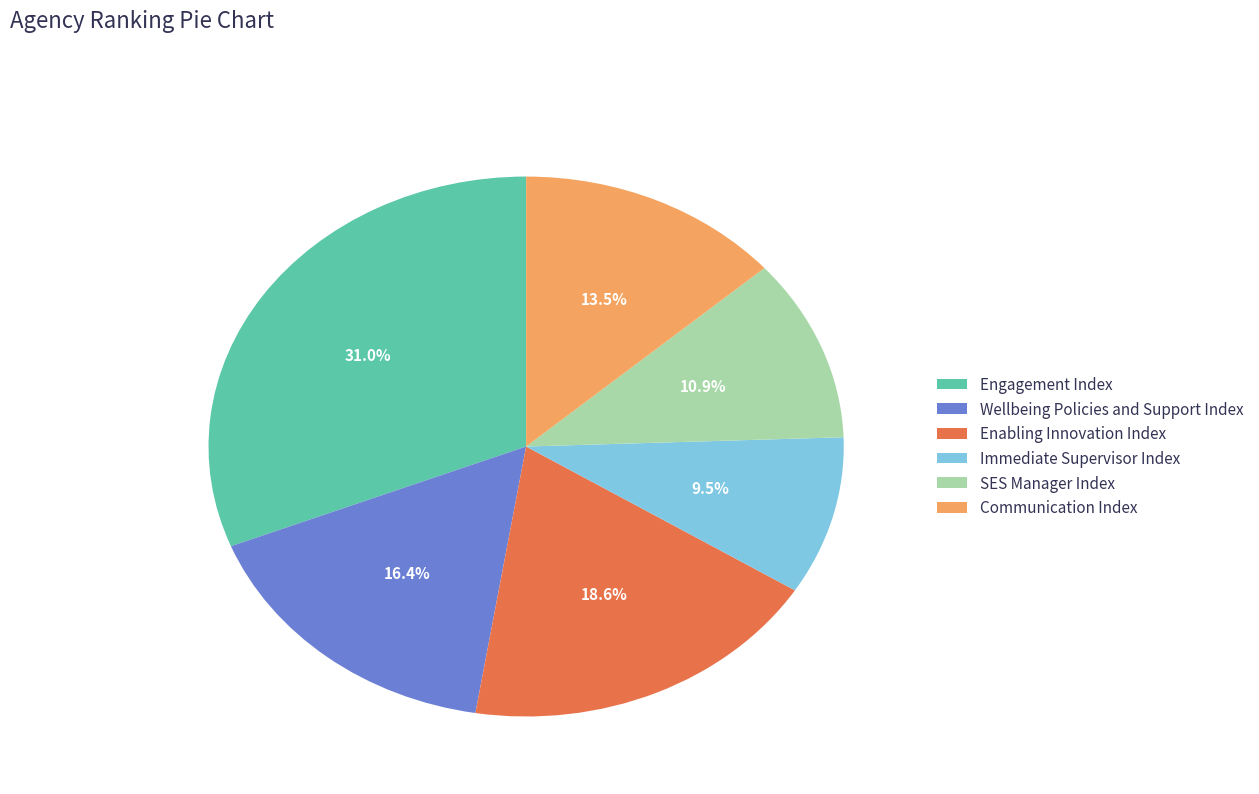

What is the ratio of the value at Communication Index to the value at SES Manager Index?

1.2